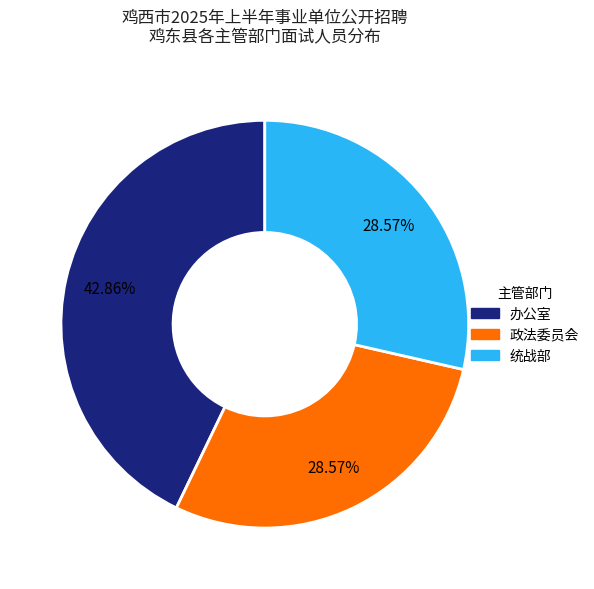

Does 办公室 represent more than half of the total?

No